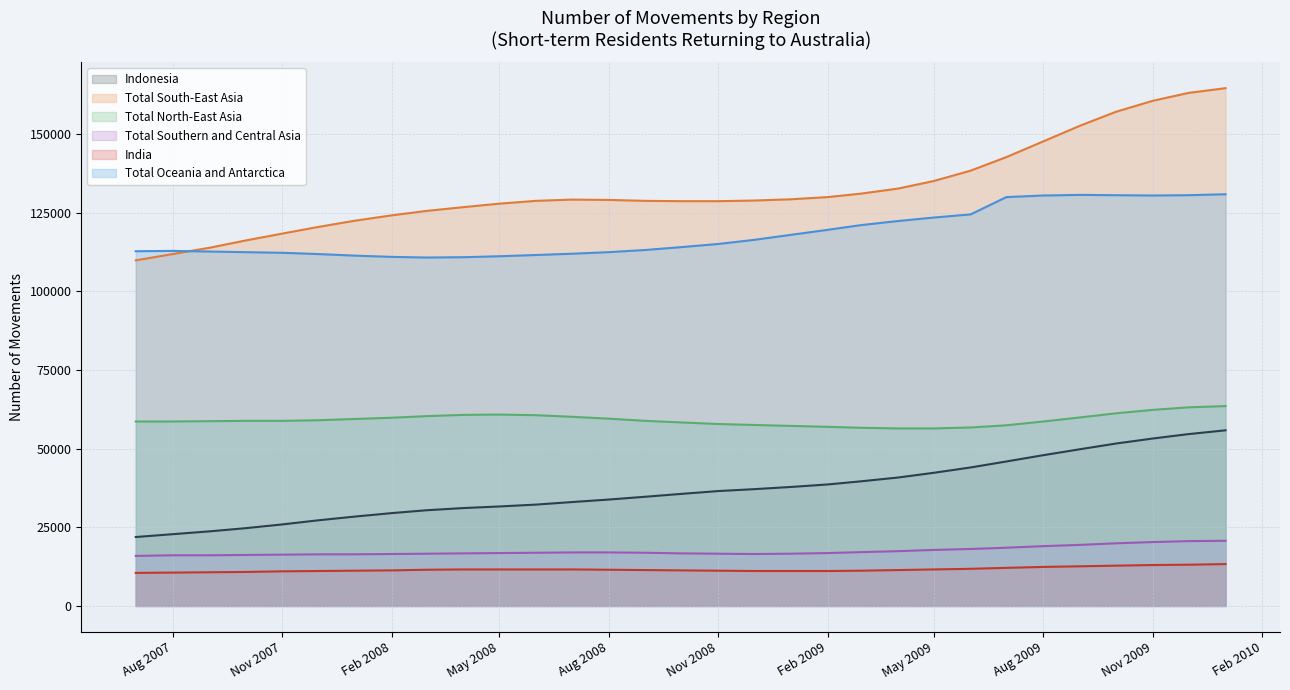

What is the value of the India point at the 8th from the left?

11300